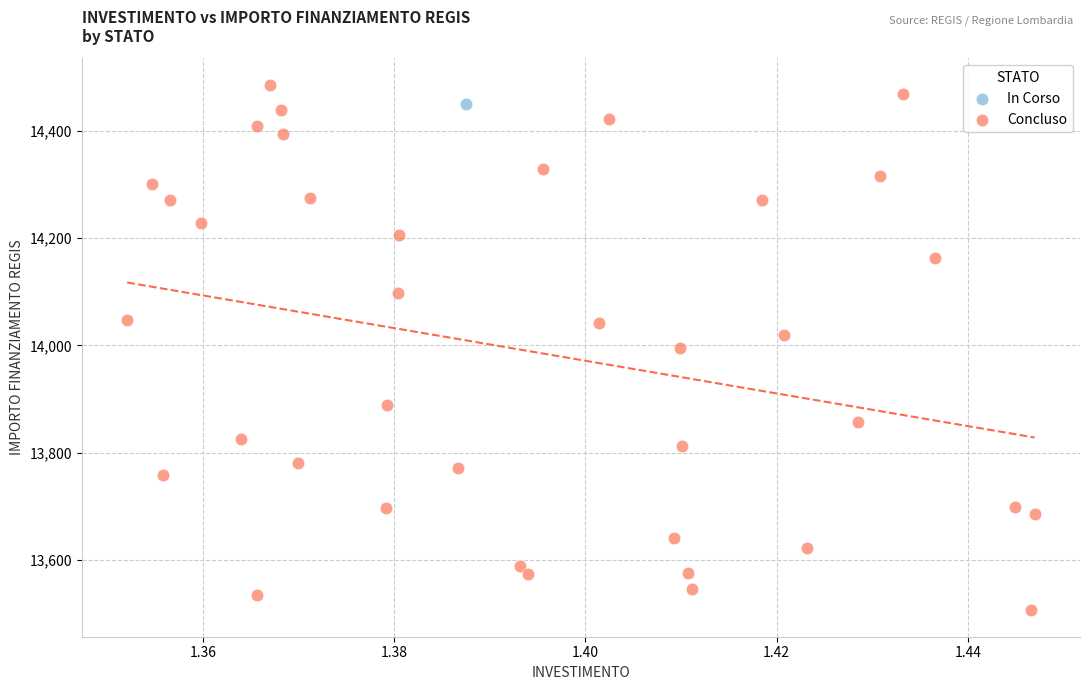

What are all the series names shown in the legend?

In Corso, Concluso